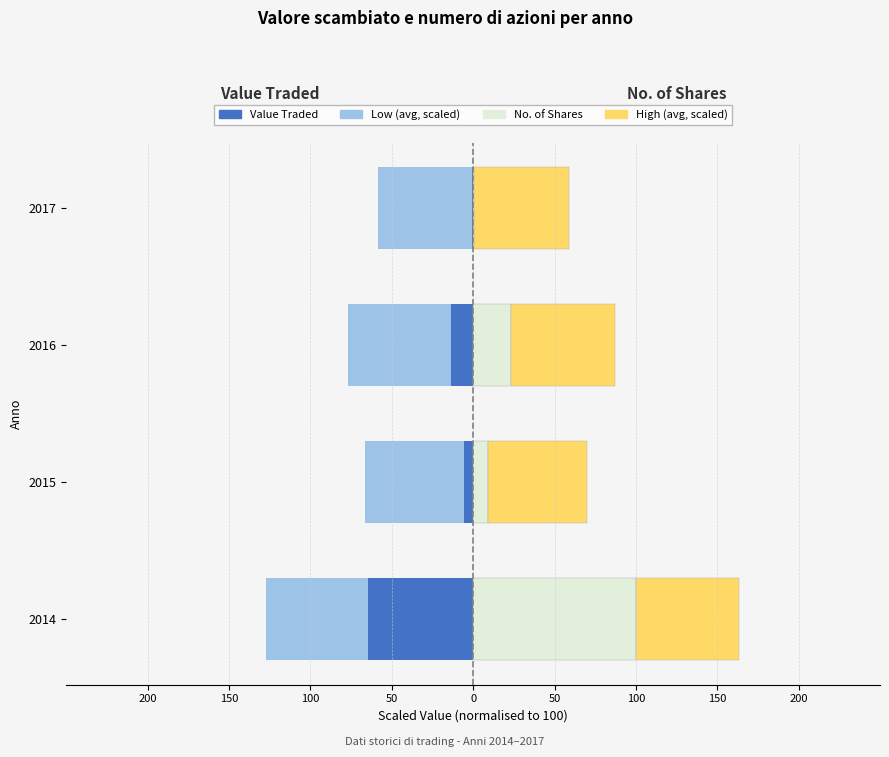

Rank the series at 2016 from lowest to highest value.

Low (scaled), Value Traded, No. of Shares, High (scaled)